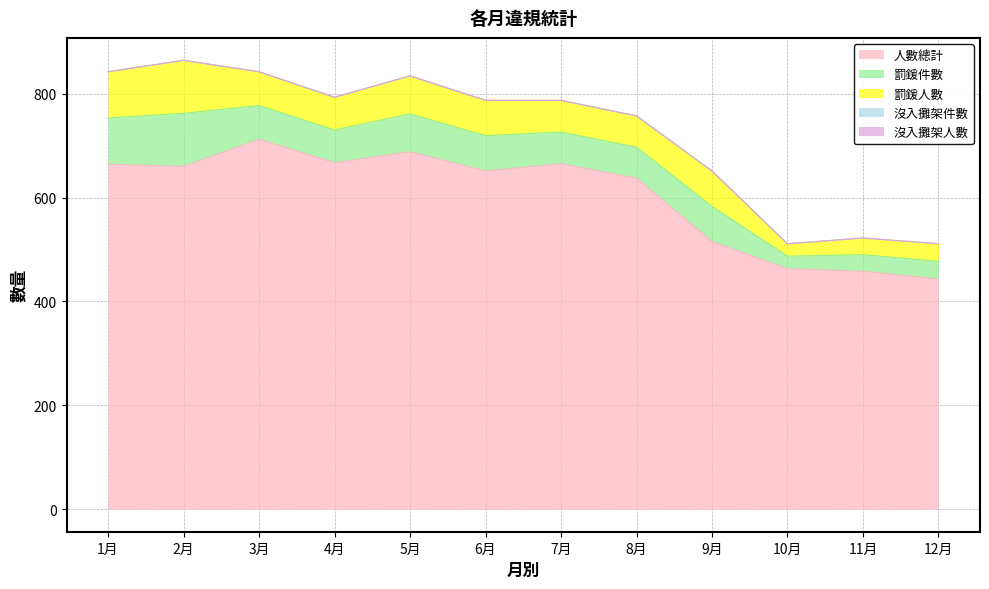

Does the chart display data point markers on the line(s)?

No